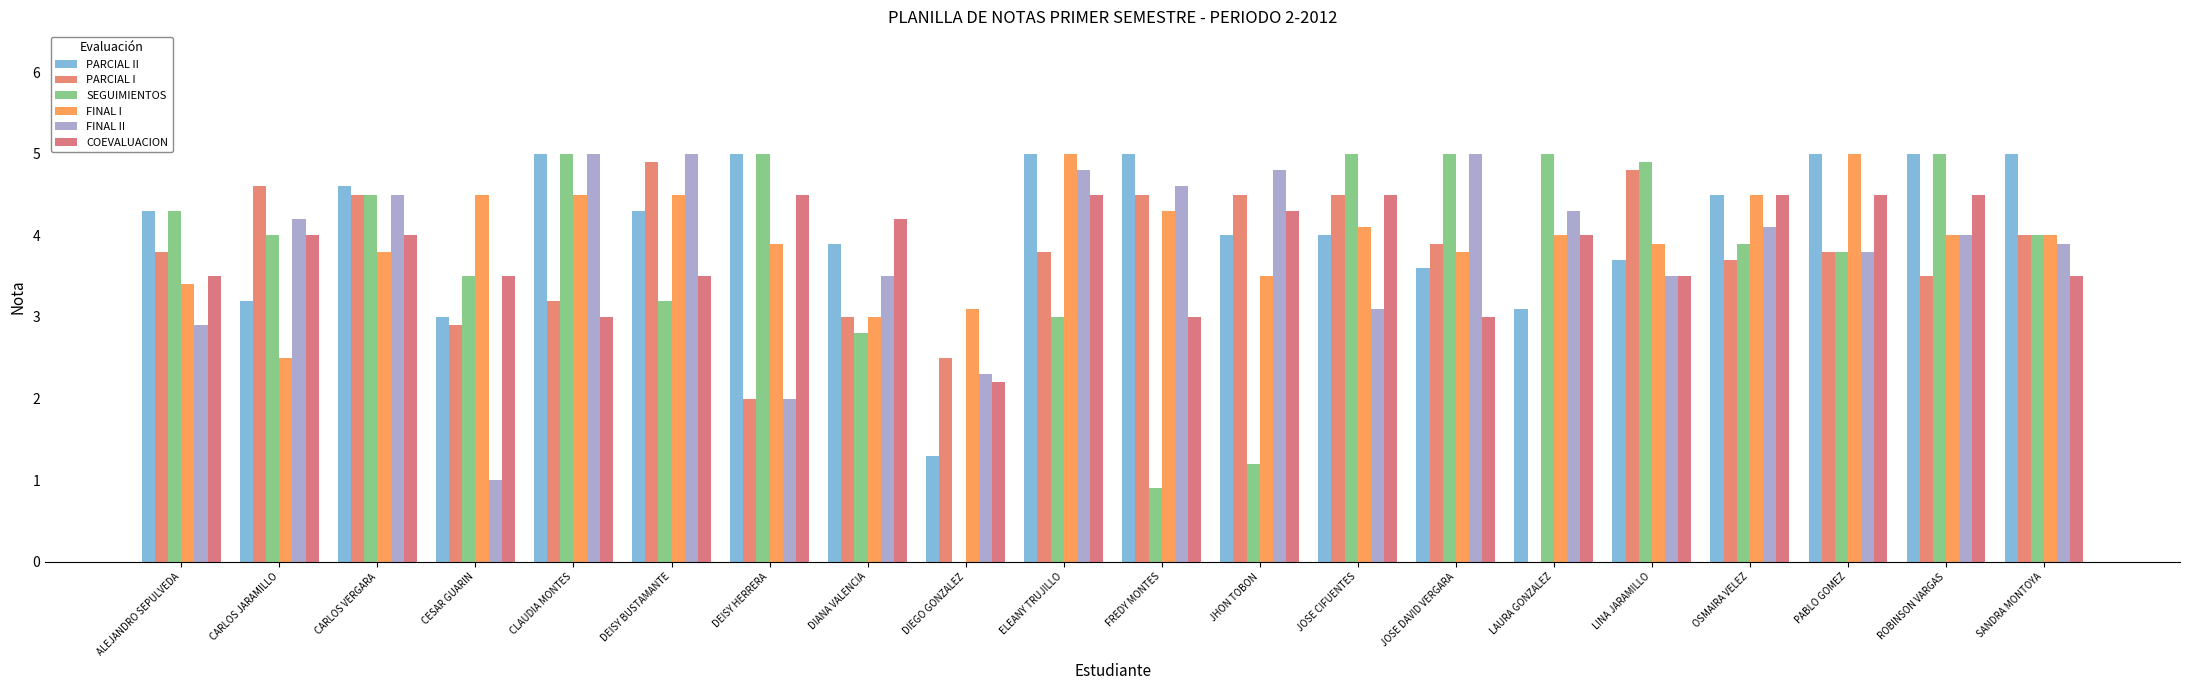

Reading left to right, what are all the values shown in this chart?

PARCIAL II: 4.3	3.2	4.6	3.0	5.0	4.3	5.0	3.9	1.3	5.0	5.0	4.0	4.0	3.6	3.1	3.7	4.5	5.0	5.0	5.0
PARCIAL I: 3.8	4.6	4.5	2.9	3.2	4.9	2.0	3.0	2.5	3.8	4.5	4.5	4.5	3.9	0.0	4.8	3.7	3.8	3.5	4.0
SEGUIMIENTOS: 4.3	4.0	4.5	3.5	5.0	3.2	5.0	2.8	0.0	3.0	0.9	1.2	5.0	5.0	5.0	4.9	3.9	3.8	5.0	4.0
FINAL I: 3.4	2.5	3.8	4.5	4.5	4.5	3.9	3.0	3.1	5.0	4.3	3.5	4.1	3.8	4.0	3.9	4.5	5.0	4.0	4.0
FINAL II: 2.9	4.2	4.5	1.0	5.0	5.0	2.0	3.5	2.3	4.8	4.6	4.8	3.1	5.0	4.3	3.5	4.1	3.8	4.0	3.9
COEVALUACION: 3.5	4.0	4.0	3.5	3.0	3.5	4.5	4.2	2.2	4.5	3.0	4.3	4.5	3.0	4.0	3.5	4.5	4.5	4.5	3.5